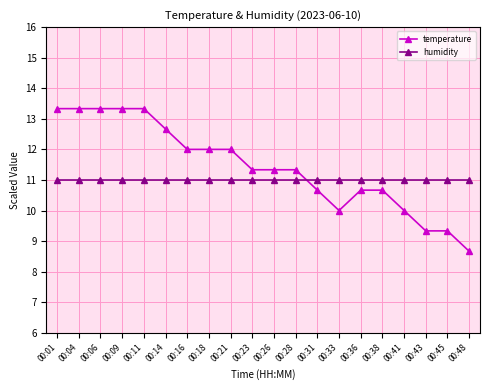

Rank the series at 00:43 from highest to lowest value.

humidity, temperature